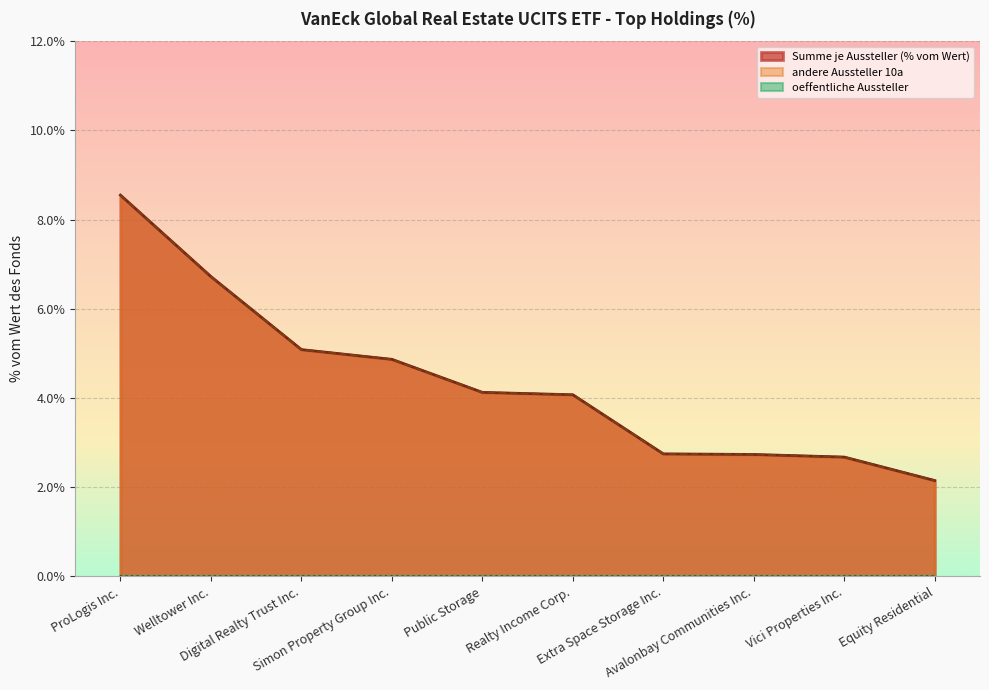

How many values in the Summe je Aussteller (% vom Wert) series are below 4?

4